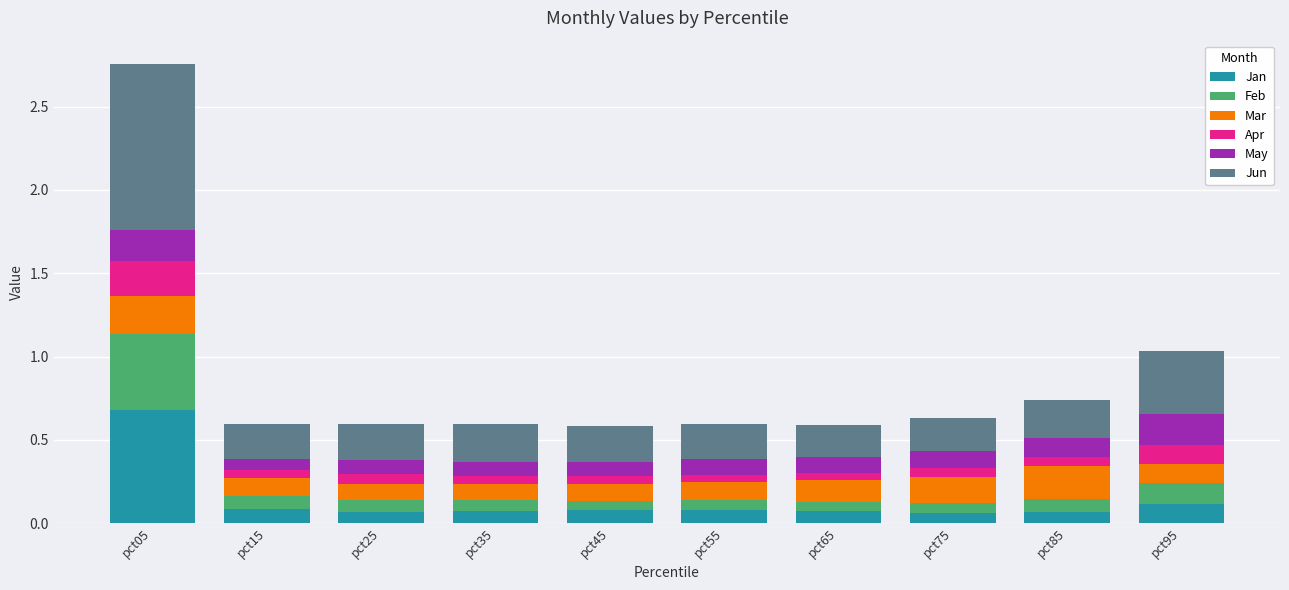

At which label does Jan reach its peak?

pct05